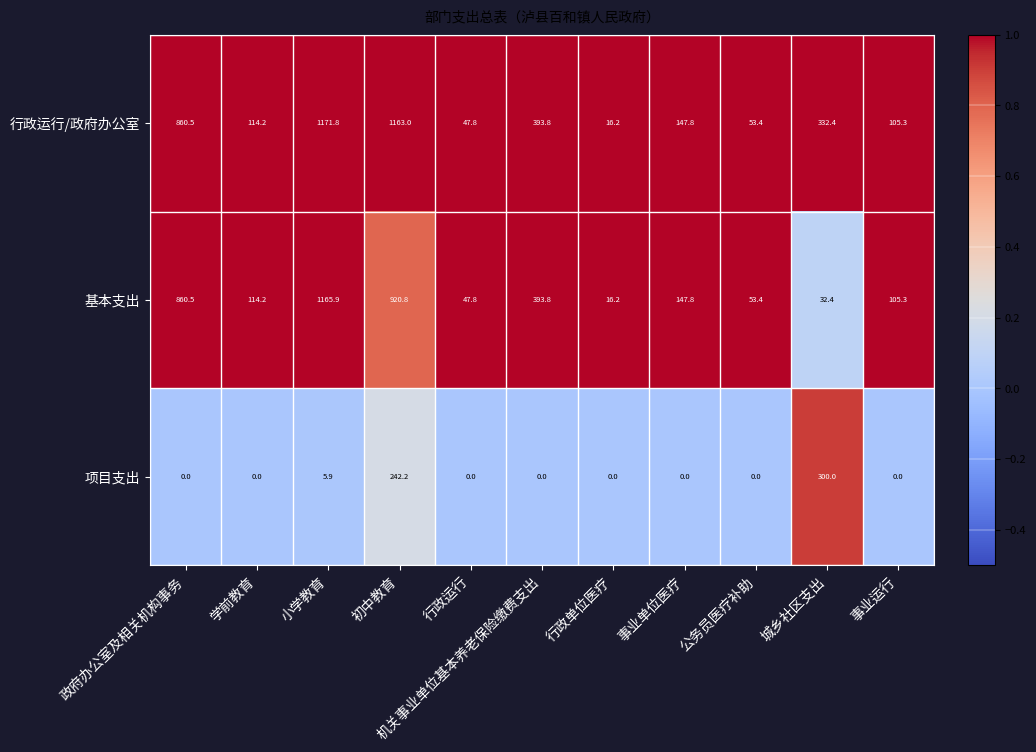

The 项目支出 series shows -151.9 at 公务员医疗补助. True or false?

False